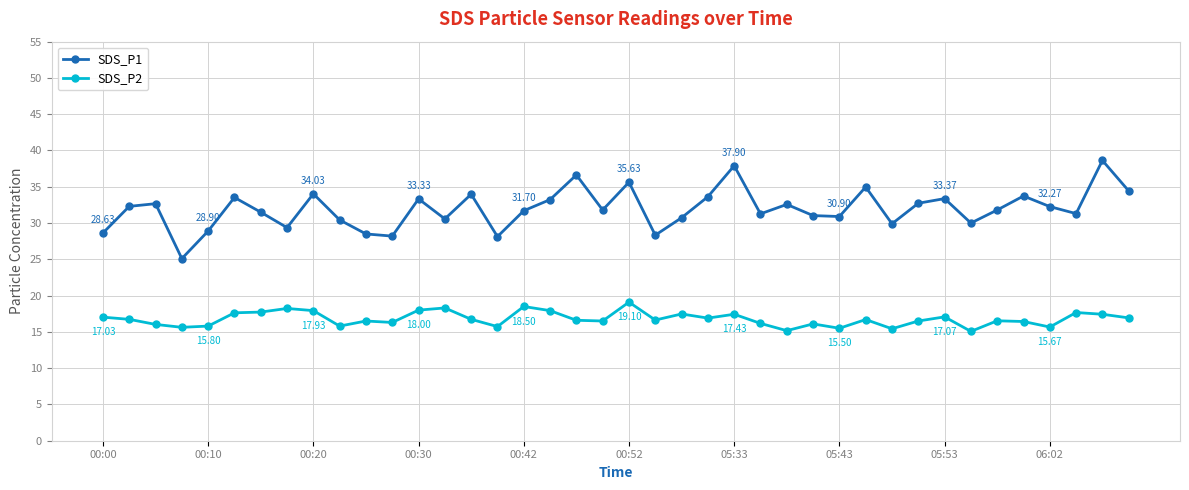

True or false: SDS_P1 and SDS_P2 intersect in this chart.

False